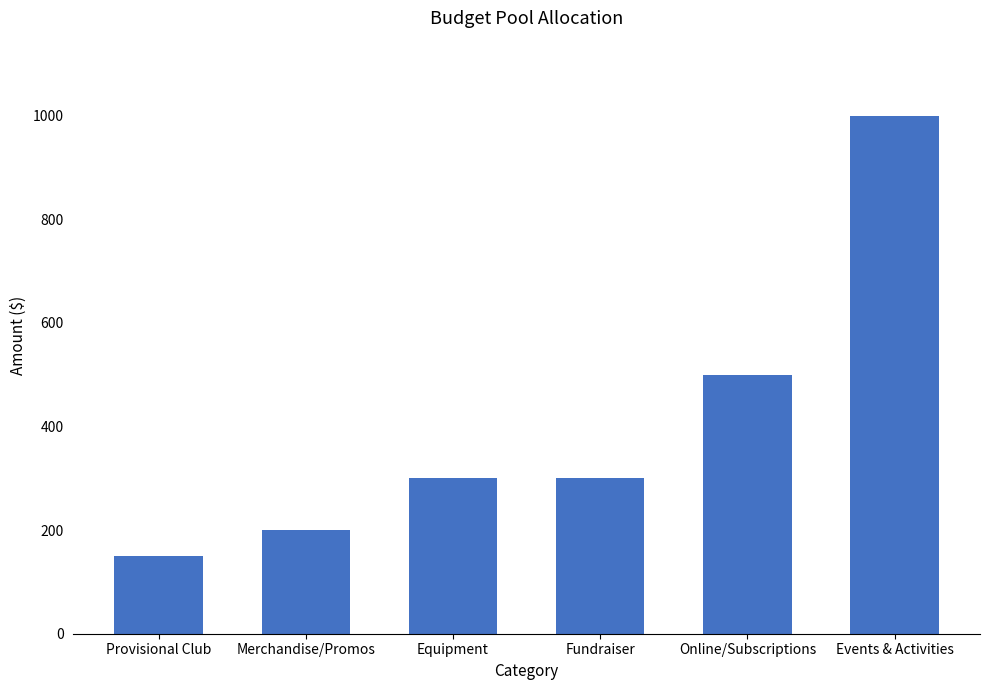

Reading right to left, extract all data points from this chart.

1000	500	300	300	200	150